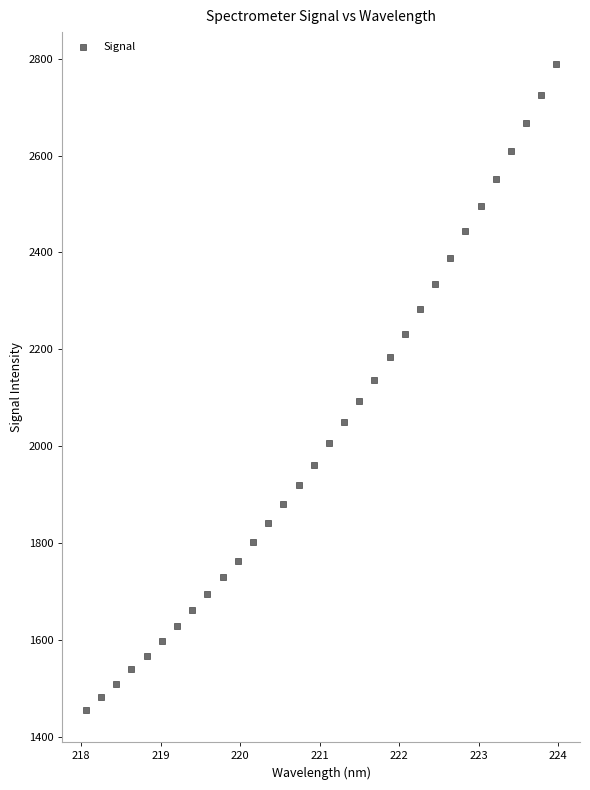

What is the range of Y values (max minus min)?

1332.2